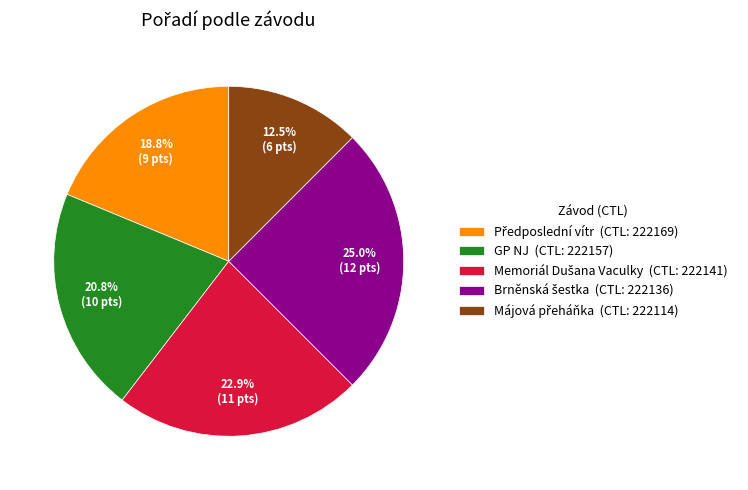

To the nearest percent, what is the average slice percentage?

20%